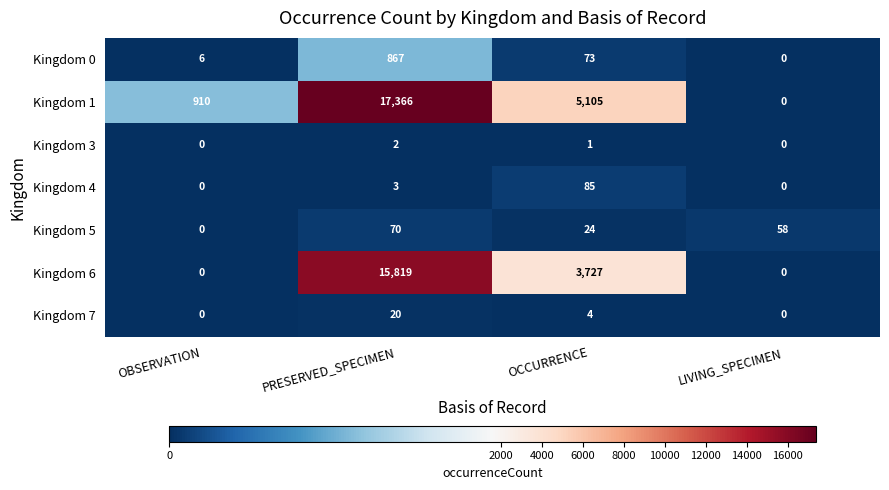

What is the sum of all Kingdom 0 values?

946